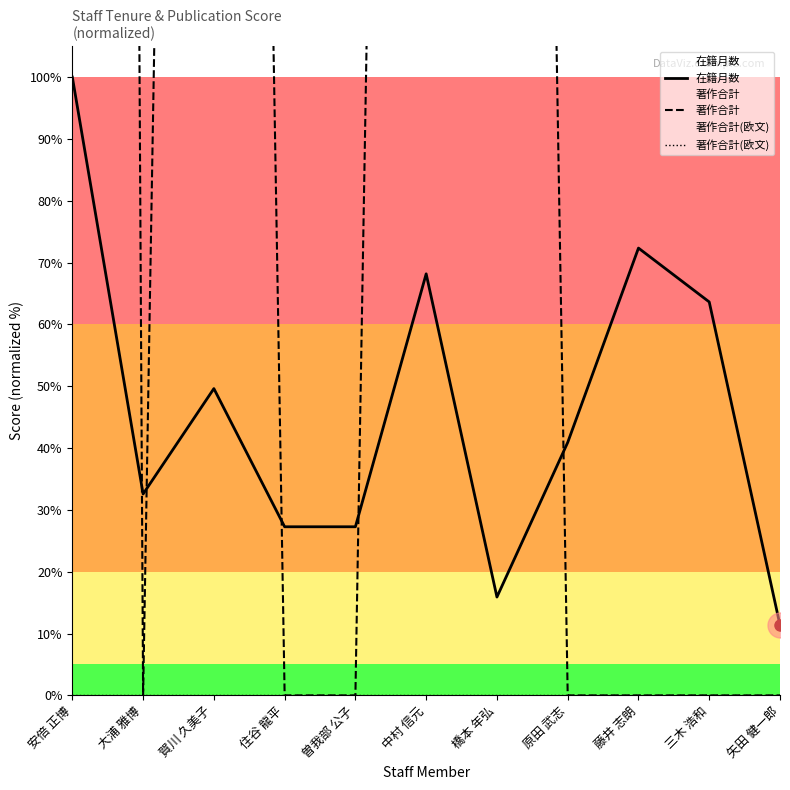

Which series has the widest spread of values?

著作合計